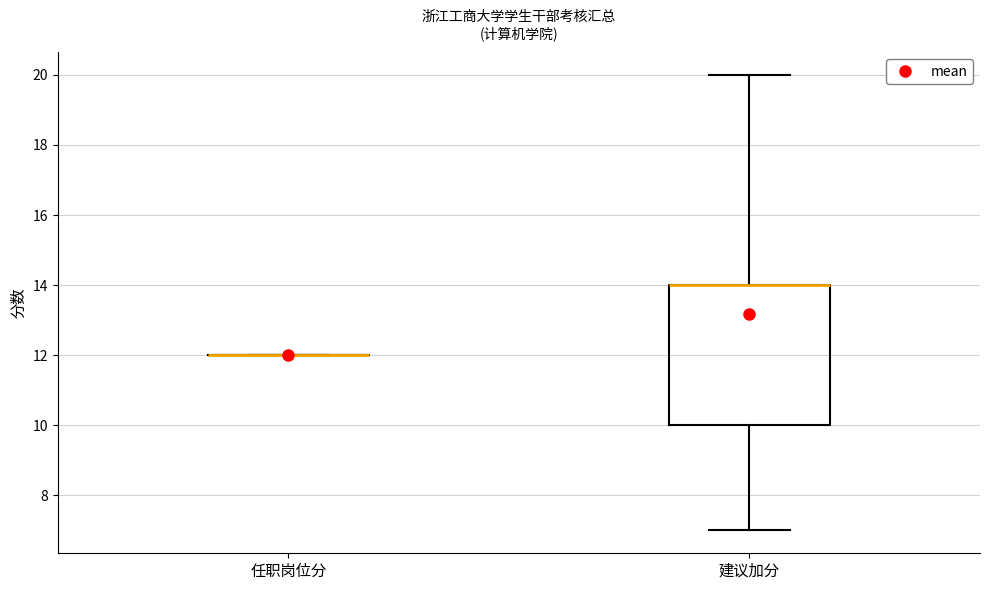

Which box is the tallest, from its lower edge to its upper edge?

建议加分